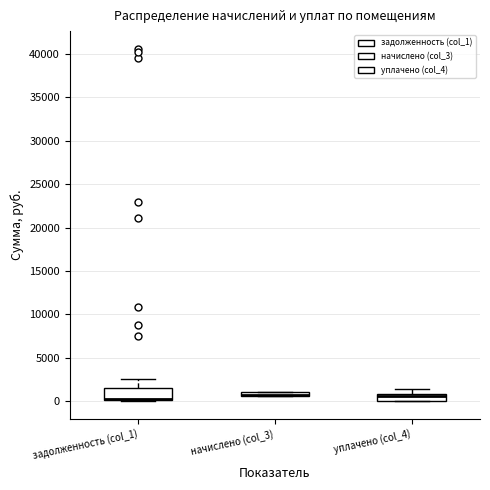

Where is the upper edge of the box for начислено (col_3) on the y-axis? The values are not printed on the chart, so give them approximately, as read against the axis.

1000